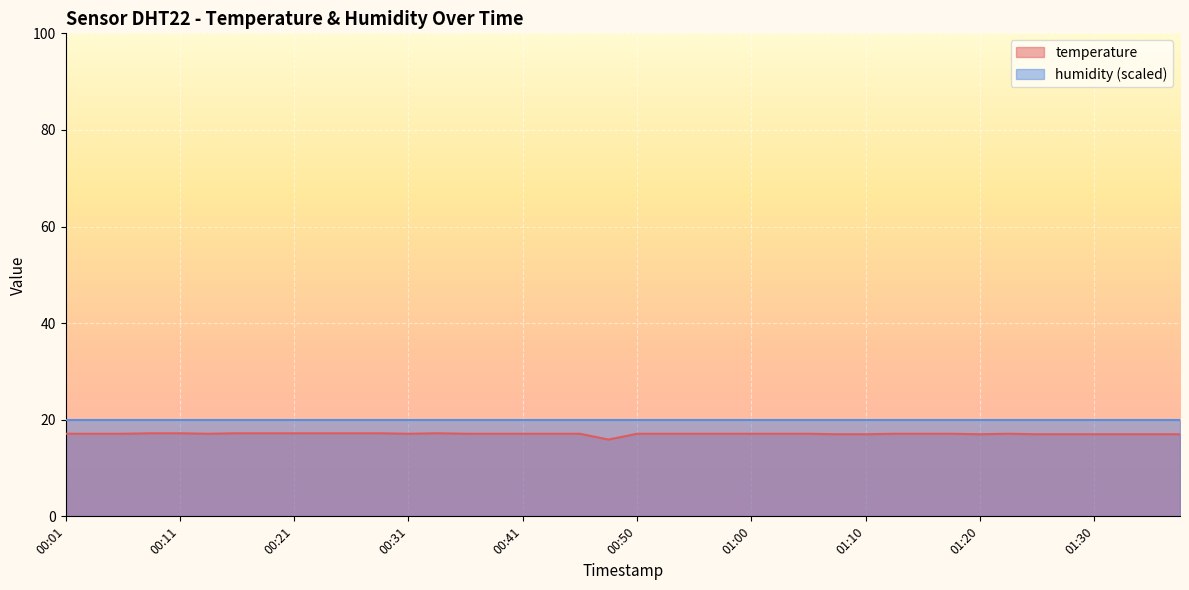

What is the maximum value shown in the chart?

20.0